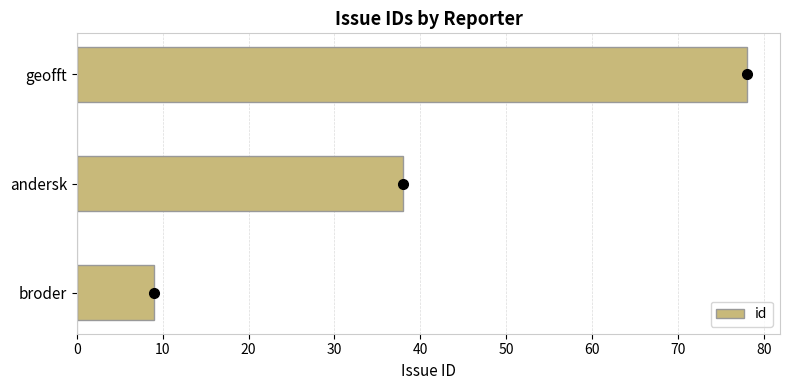

Is it true that the value at geofft is 111?

False